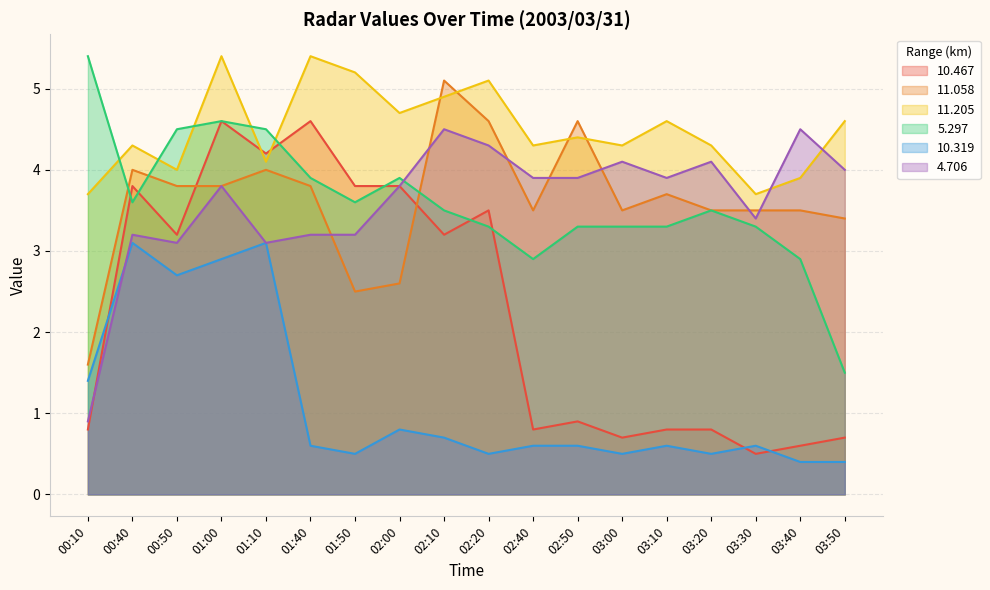

True or false:  10.467 has a value of 3.2 at 00:50.

True